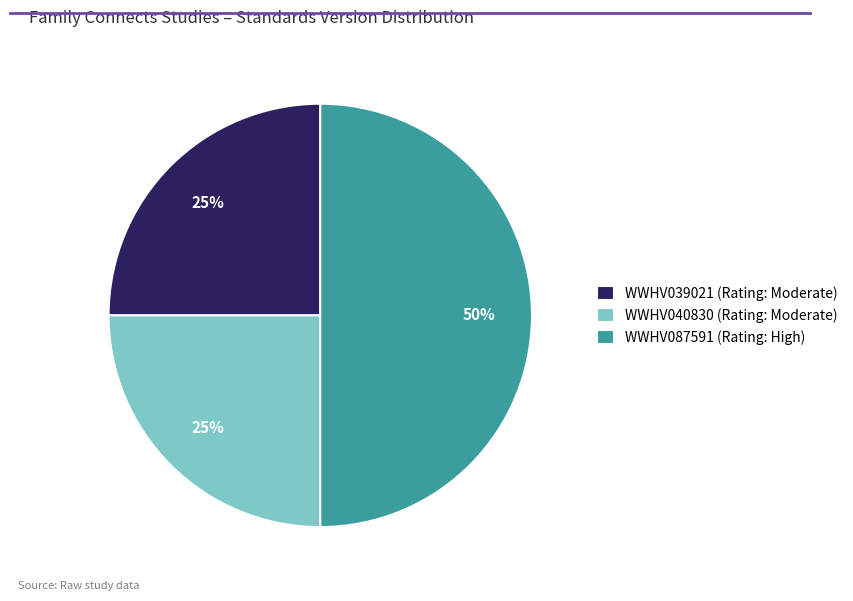

Is it true that WWHV087591 (Rating: High) is 43% of the pie?

False